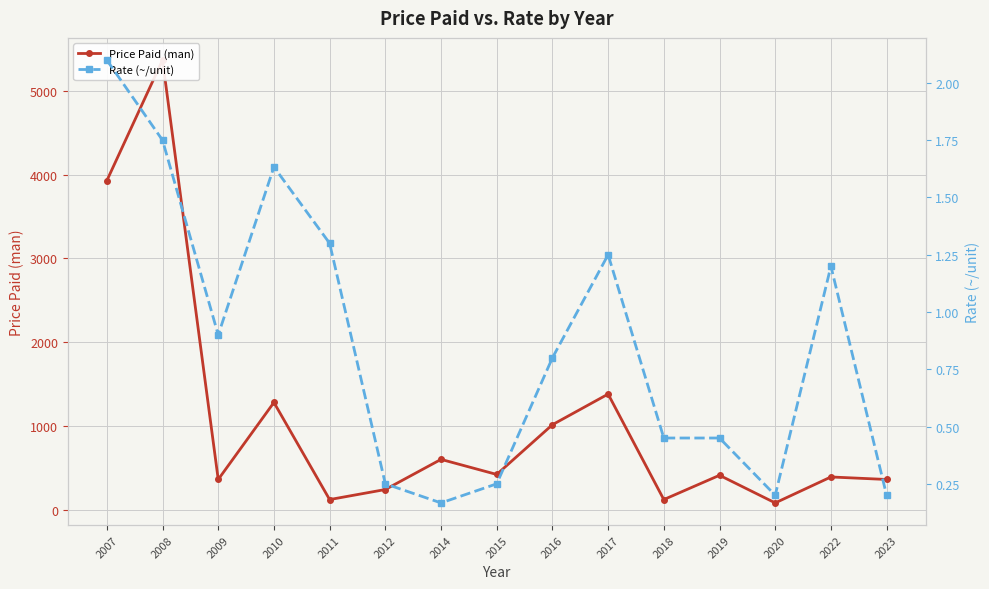

How many lines are shown in the chart?

2